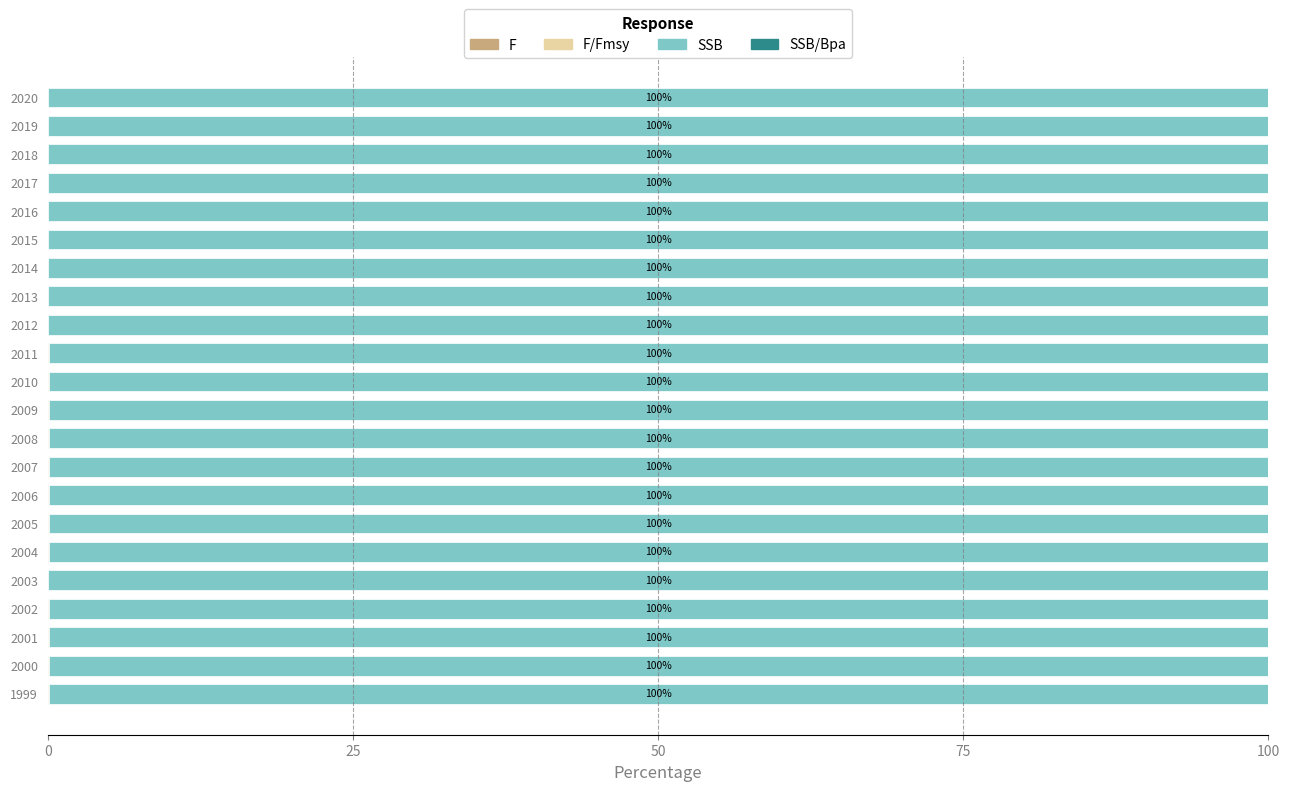

Which series has the largest total across all categories?

SSB